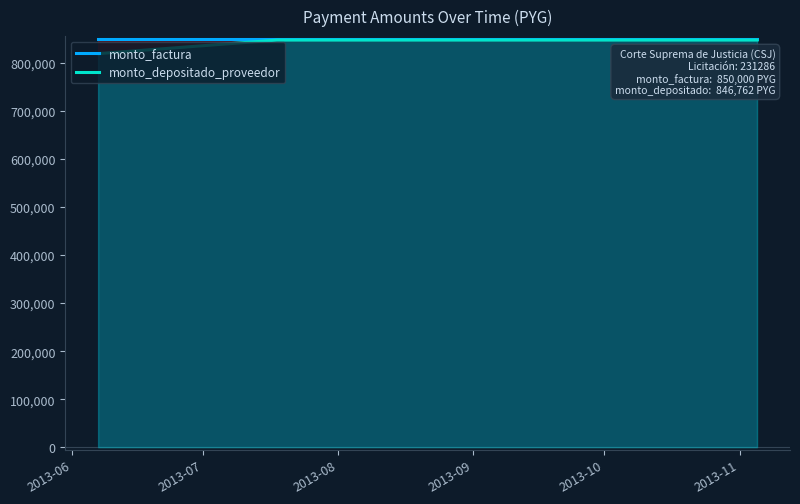

True or false: monto_depositado_proveedor has more than 1 interior local peaks.

False